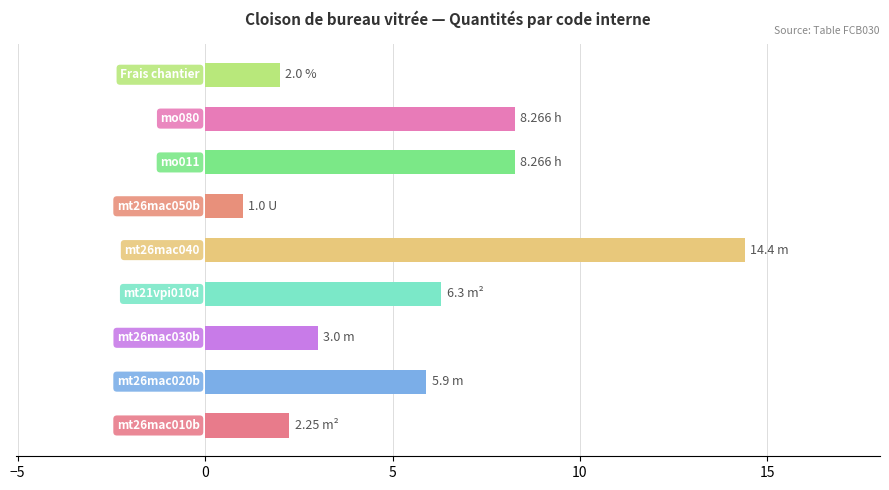

What is the average value?

5.7